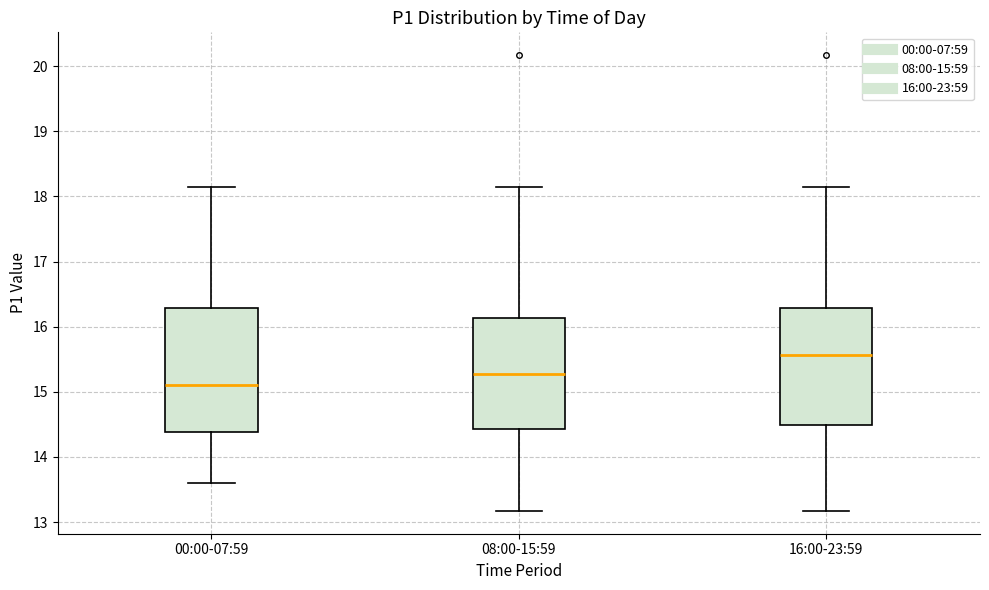

Comparing the boxes themselves (not the whiskers), which one is the tallest?

00:00-07:59